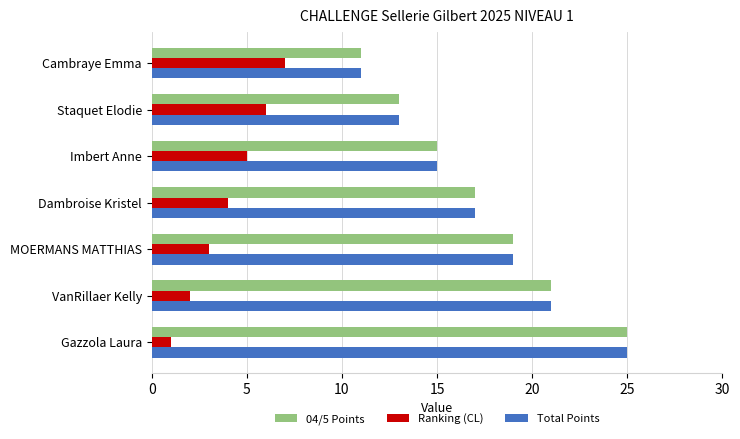

The Ranking (CL) series shows 6 at Staquet Elodie. True or false?

True